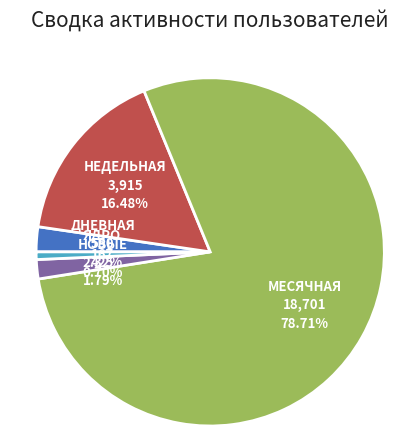

Is there a majority slice in this chart?

Yes